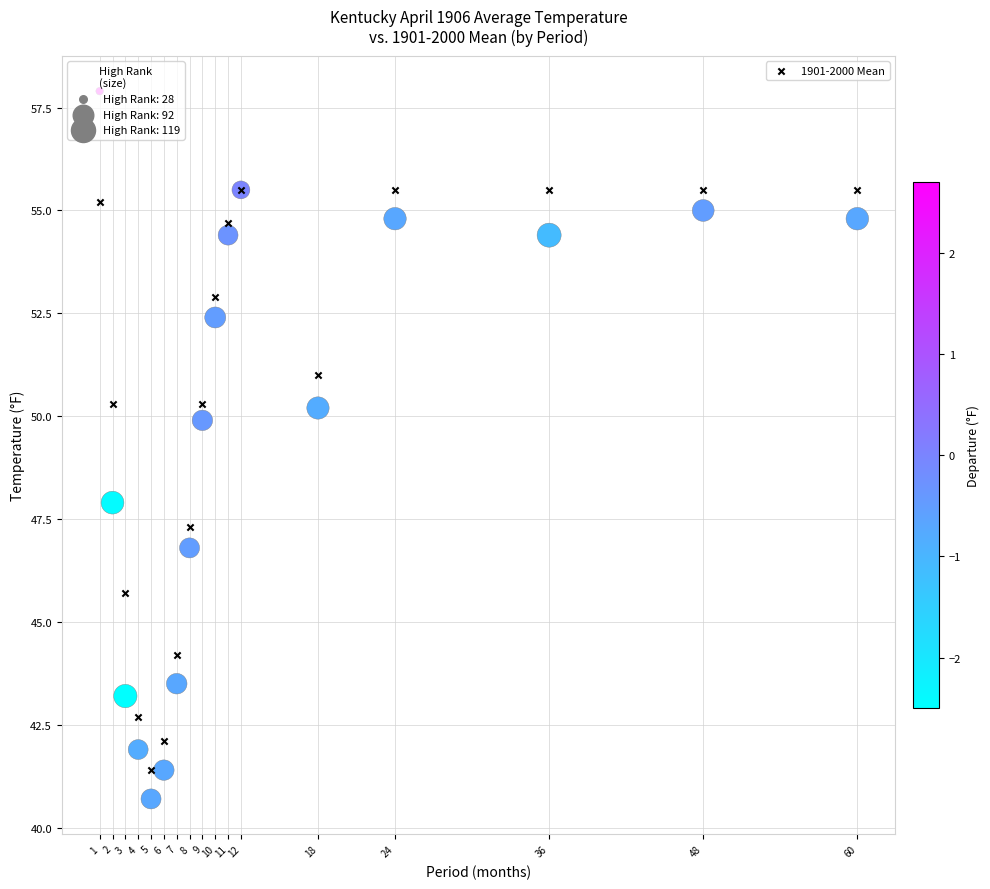

Across all series, what Y value is closest to 49?

49.9